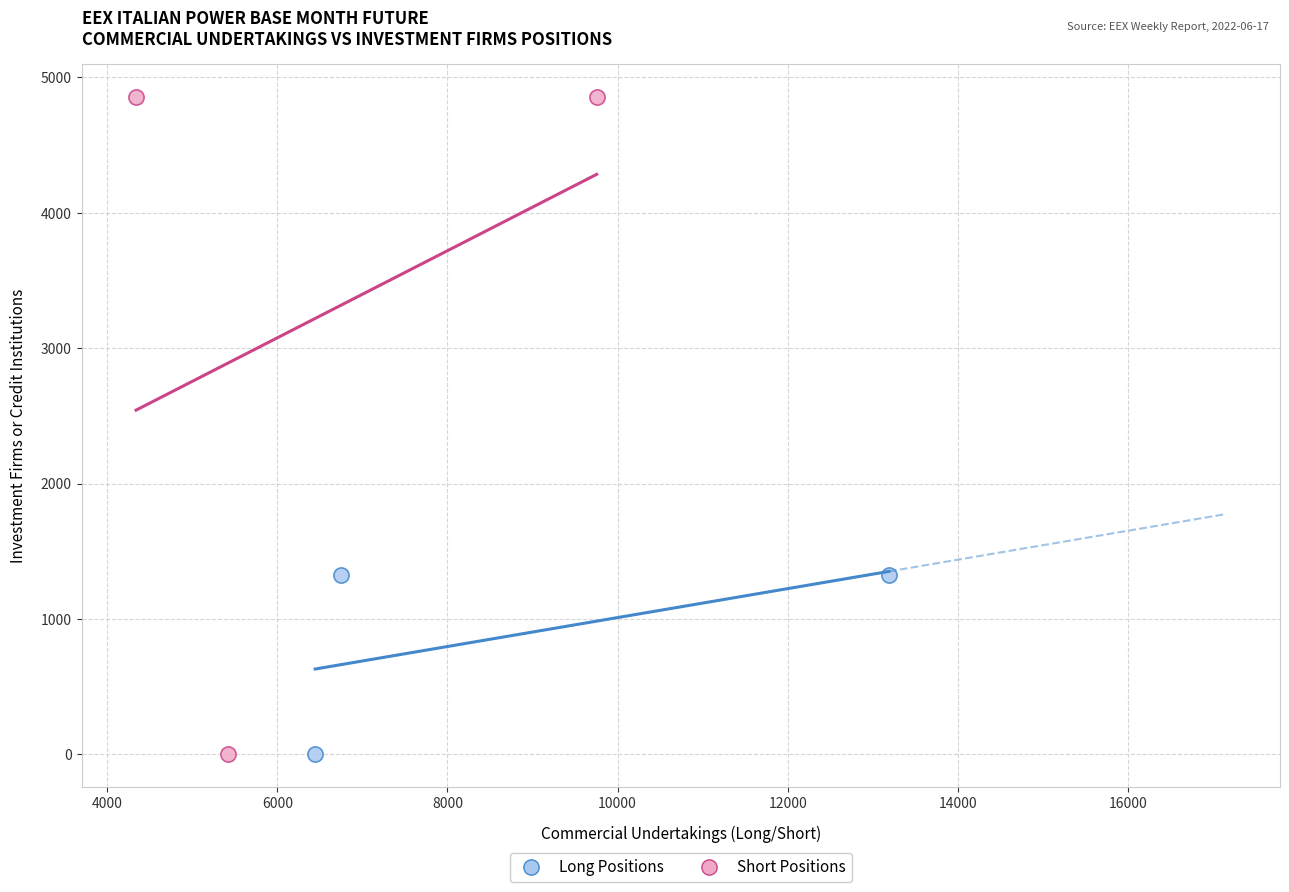

Which series has the largest Y range (max minus min)?

Short Positions